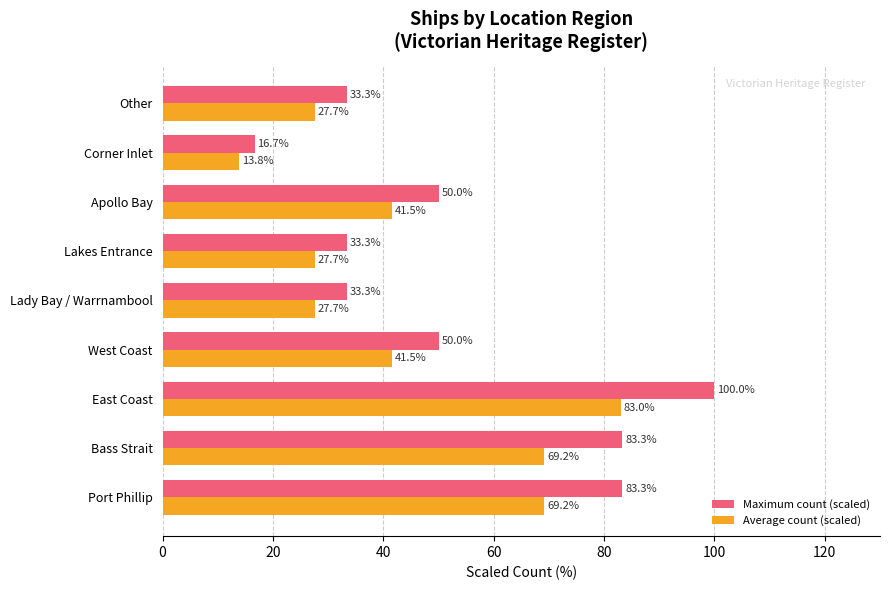

List the series in order of their overall mean, highest first.

Maximum count (scaled), Average count (scaled)